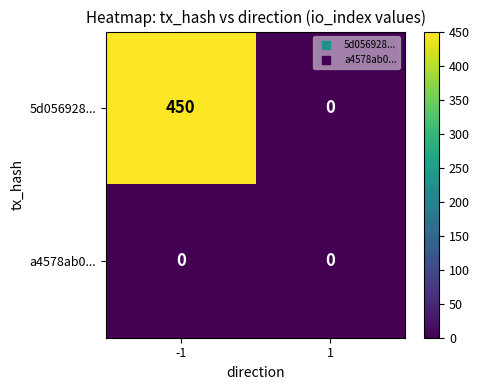

Reading left to right, transcribe all the data shown in this chart.

5d056928...: 450	0
a4578ab0...: 0	0